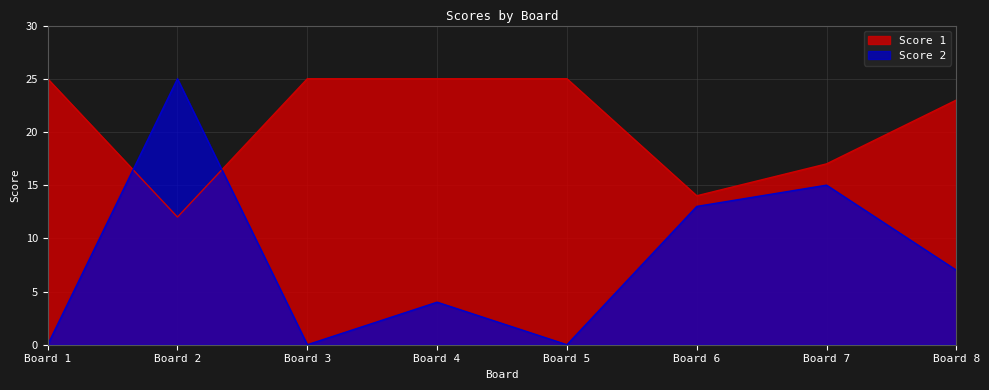

Rank the series by their maximum value, from highest to lowest.

Score 1, Score 2